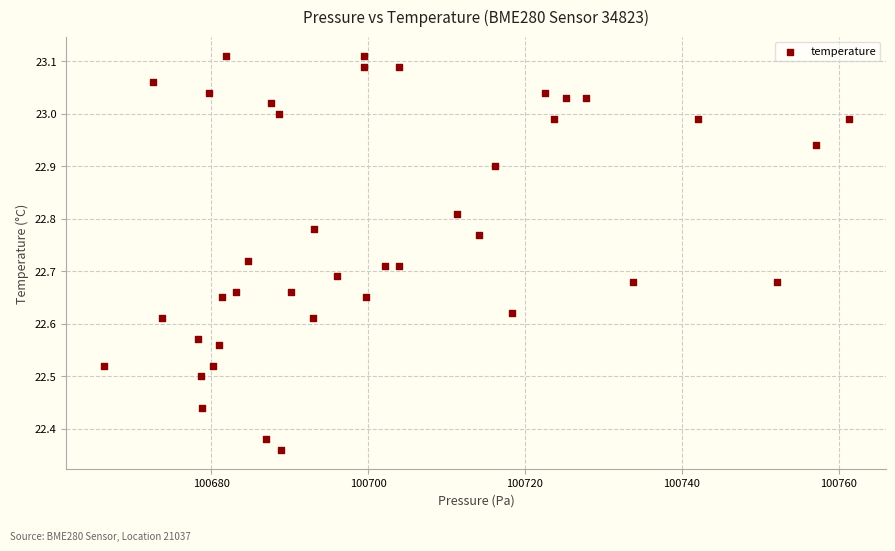

What is the range of X values (max minus min)?

95.0